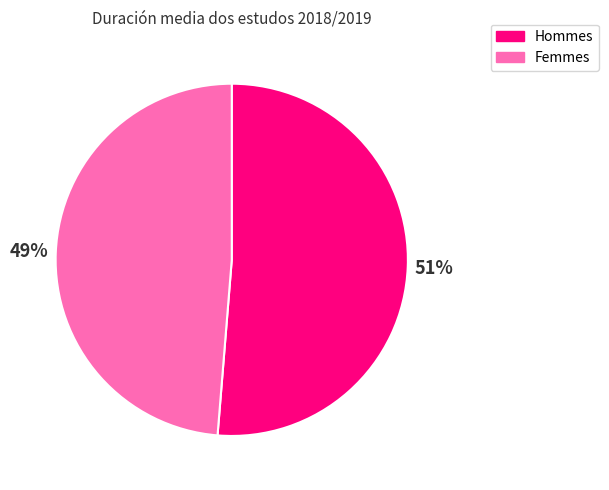

Rank the categories by value from lowest to highest.

Femmes, Hommes